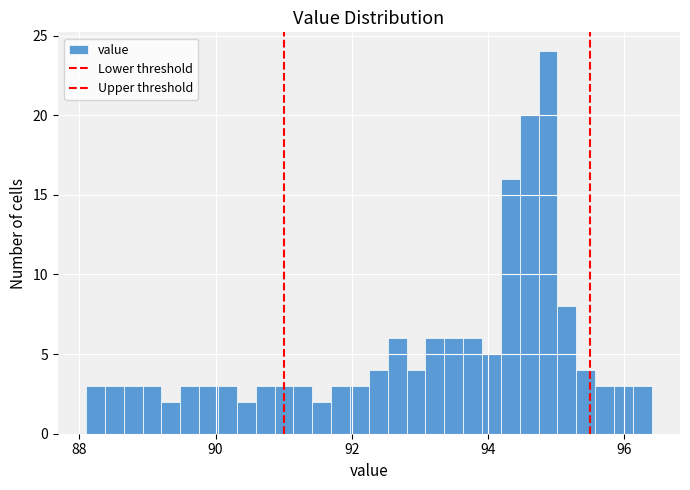

Read against the x-axis, roughly where is the centre of the tallest bar?

94.8